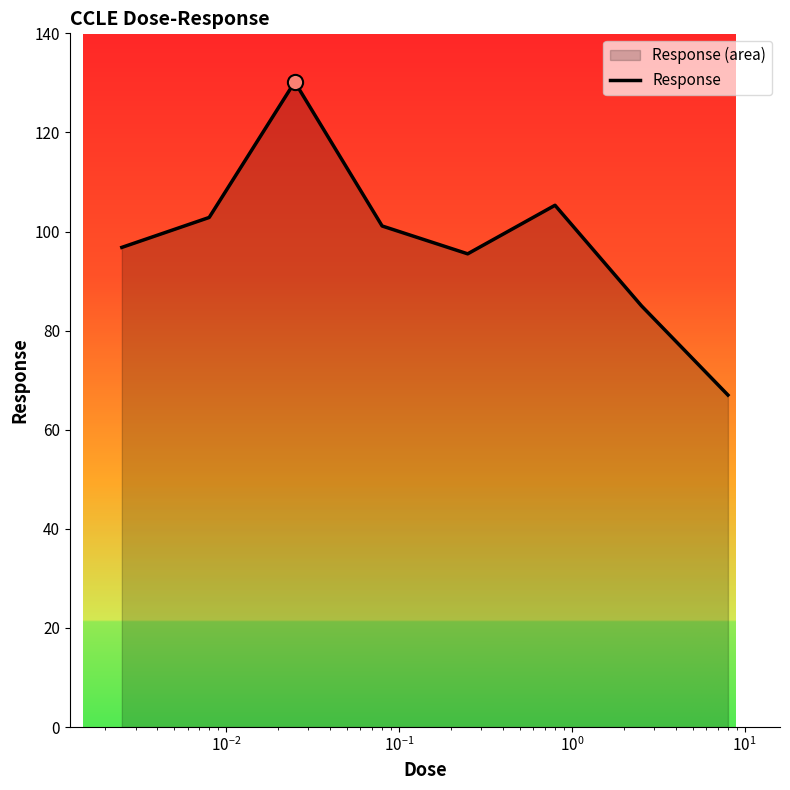

What is the maximum value shown in the chart?

130.2